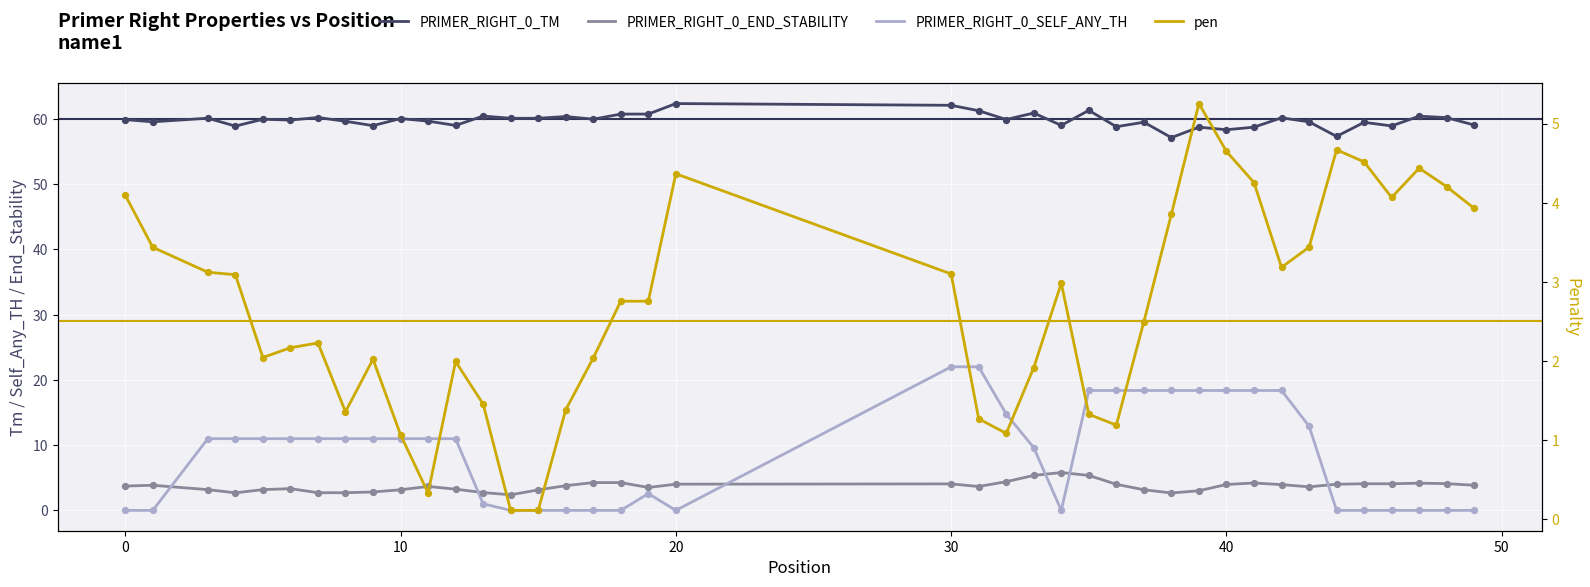

Which series reaches the maximum Y coordinate?

PRIMER_RIGHT_0_TM